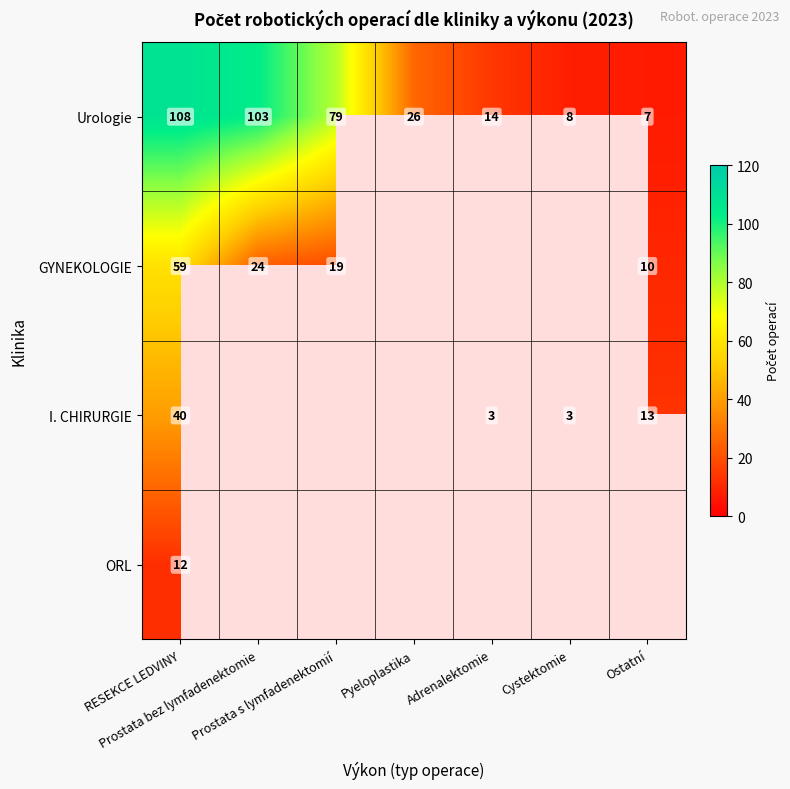

What is the difference between the second highest and minimum values in the Urologie series?

96